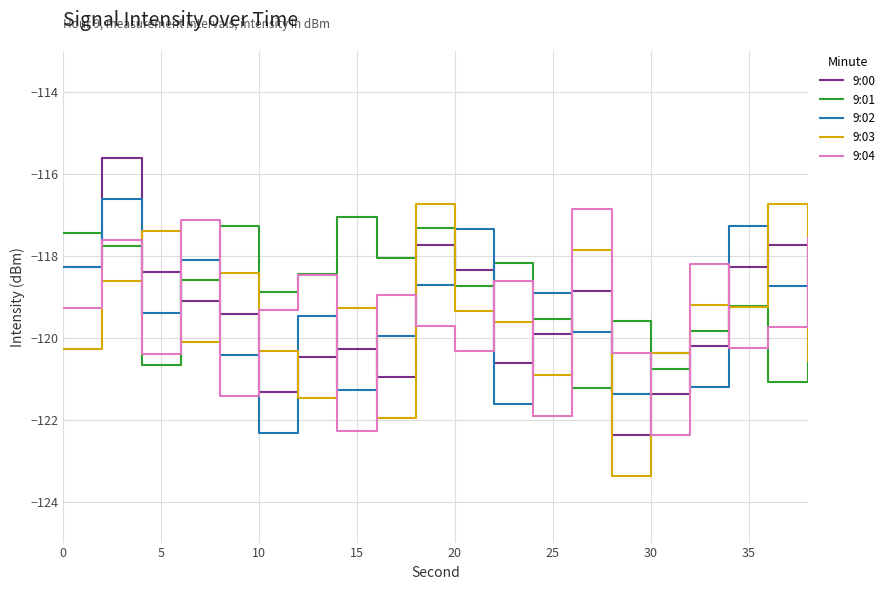

How many intersections are there between 9:02 and 9:01?

10